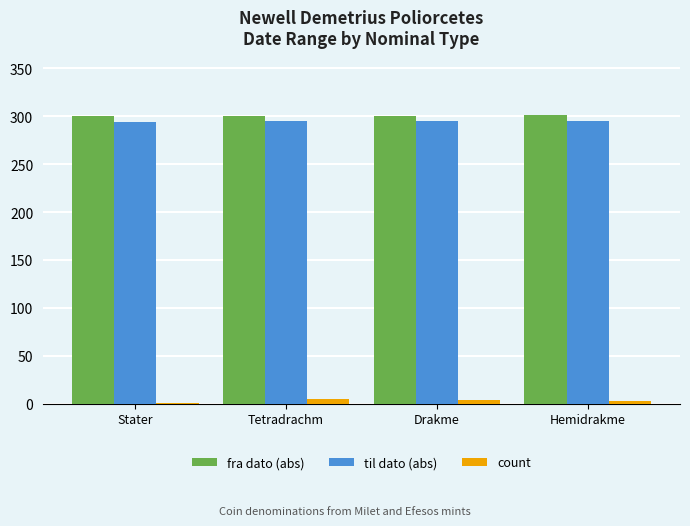

Is it true that til dato (abs) equals 126.9 at Drakme?

False